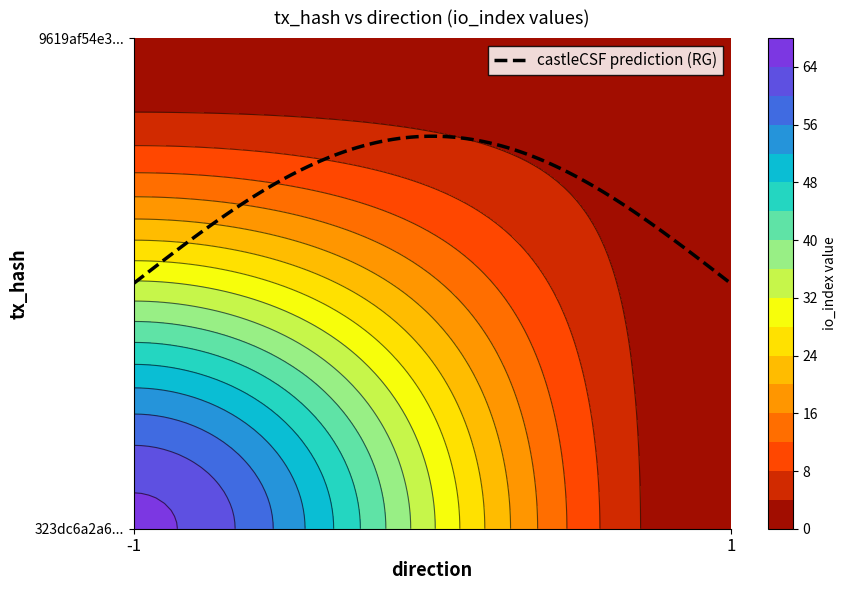

What is the sum of the 323dc6a2a6f13c420b80fc374ec5c89d2322033 values at io_index and direction?

64